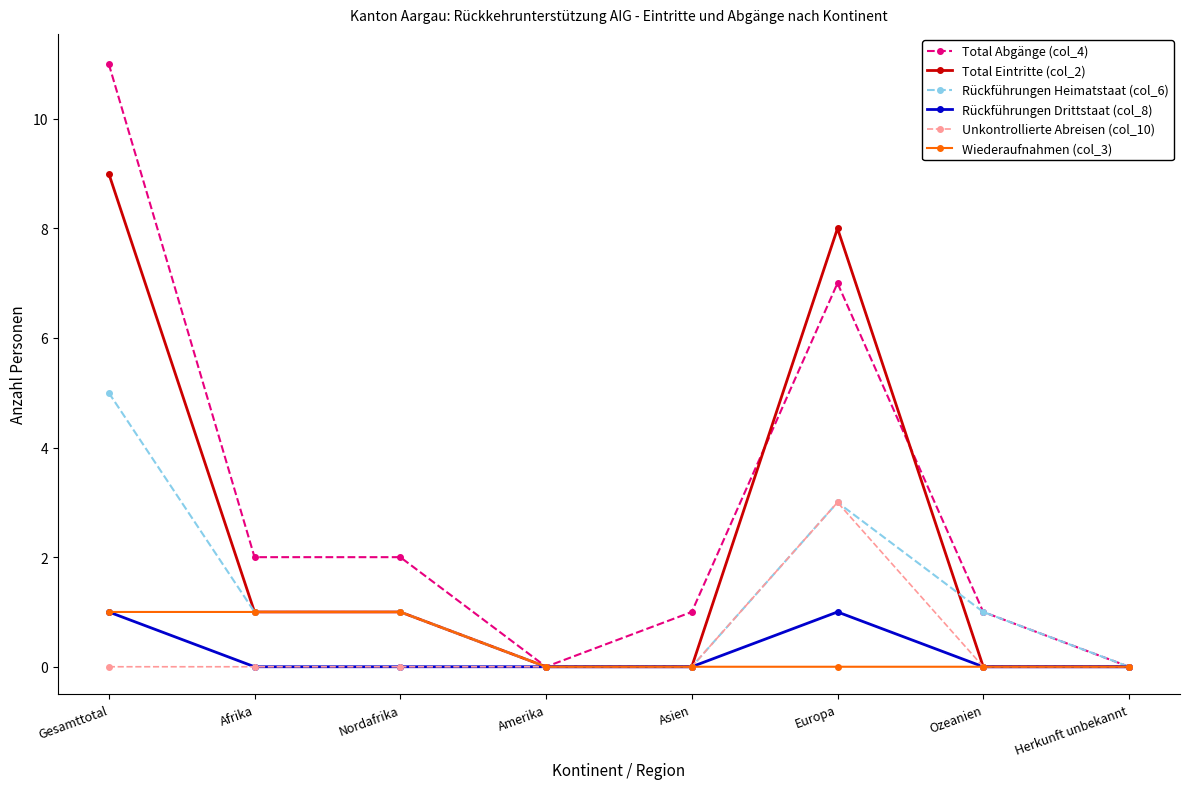

Which series has the largest total across all categories?

Total Abgänge (col_4)